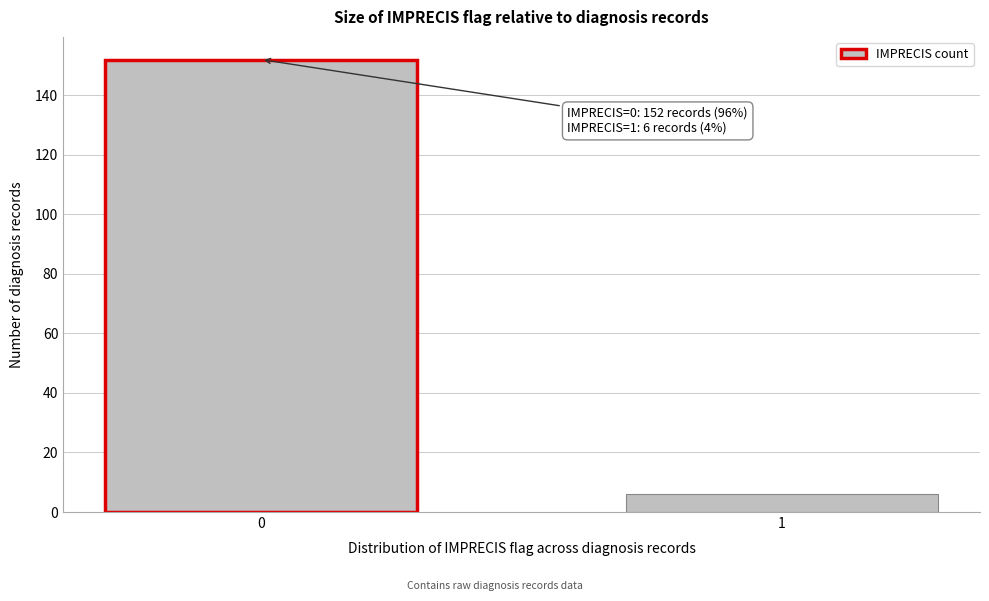

Reading left to right, what are all the values shown in this chart?

152	6